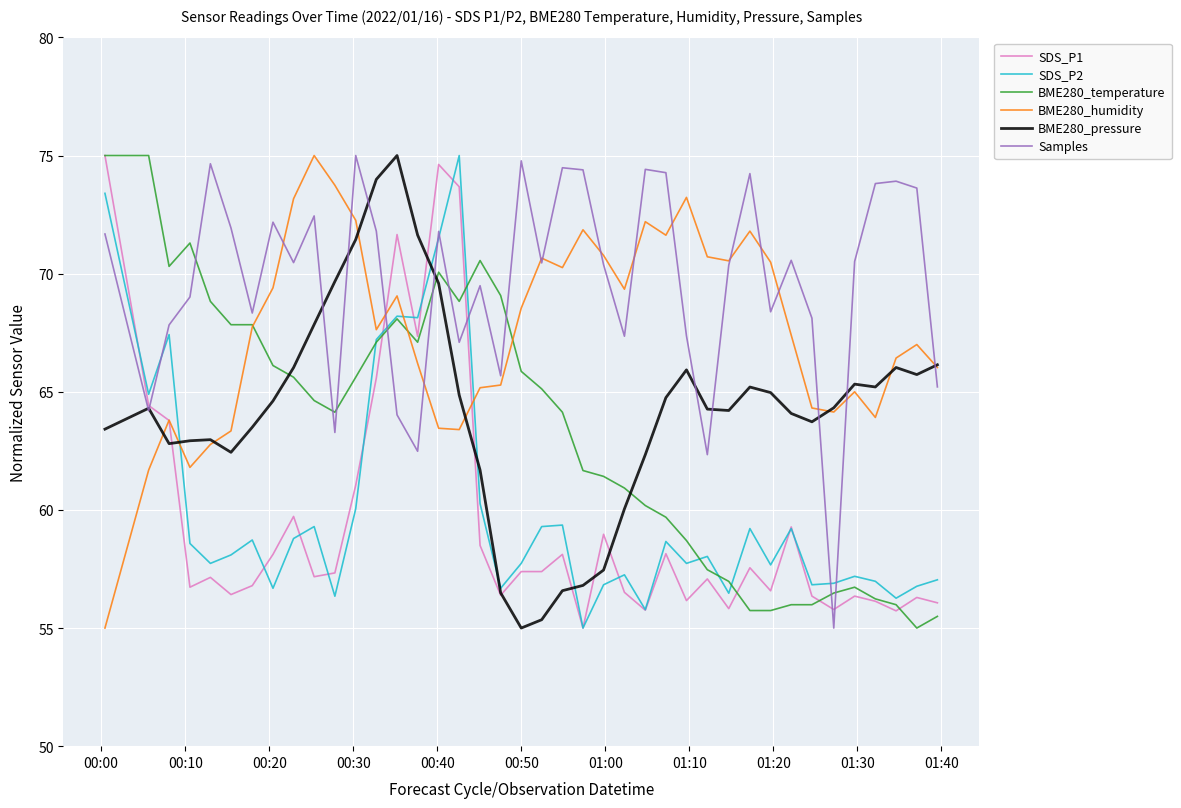

What is the greatest value displayed?

75.0